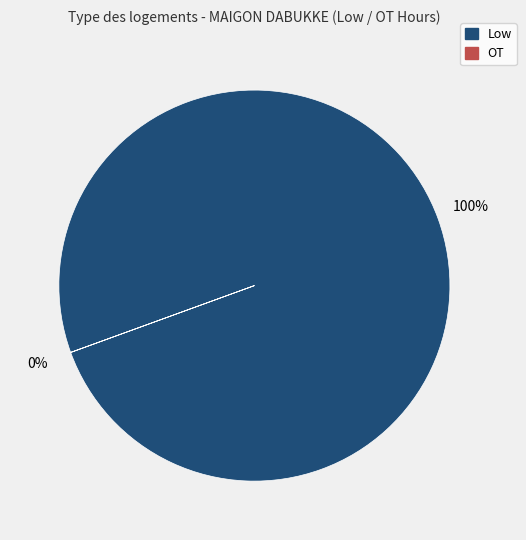

The 29-Tue slice represents 1% of the pie. True or false?

False